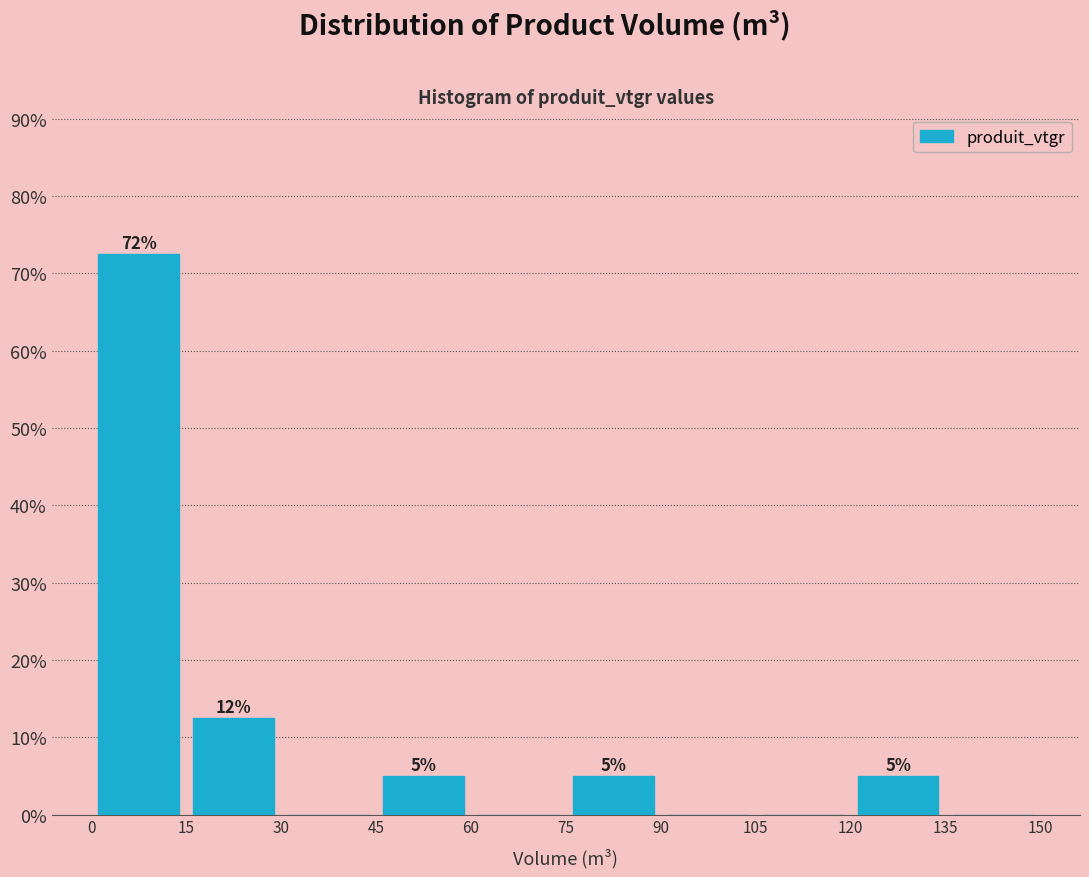

Which range on the x-axis has the tallest bar?

0 to 15